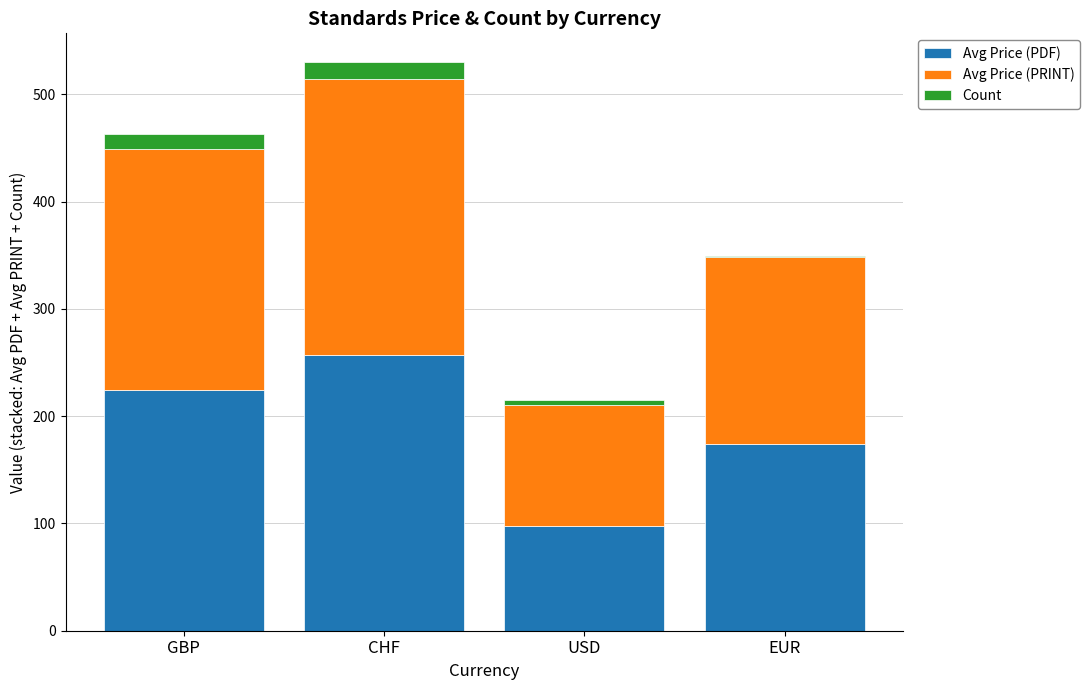

At which label does Avg Price (PDF) reach its peak?

CHF